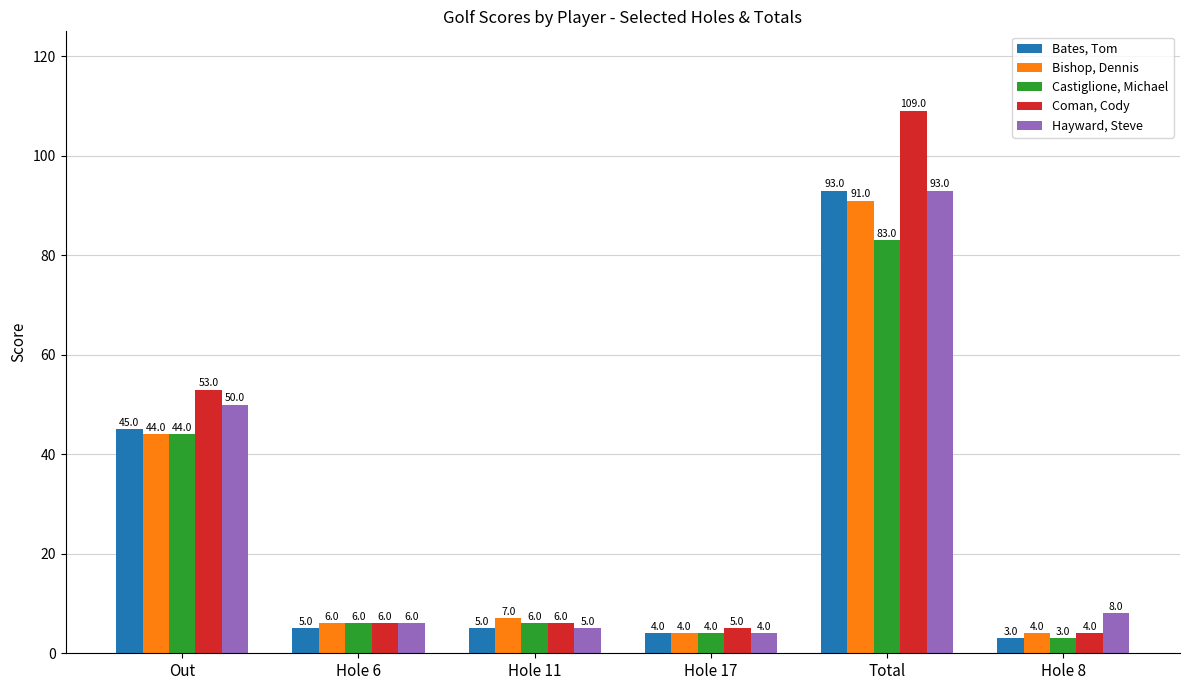

The Coman, Cody series shows 6 at Hole 11. True or false?

True